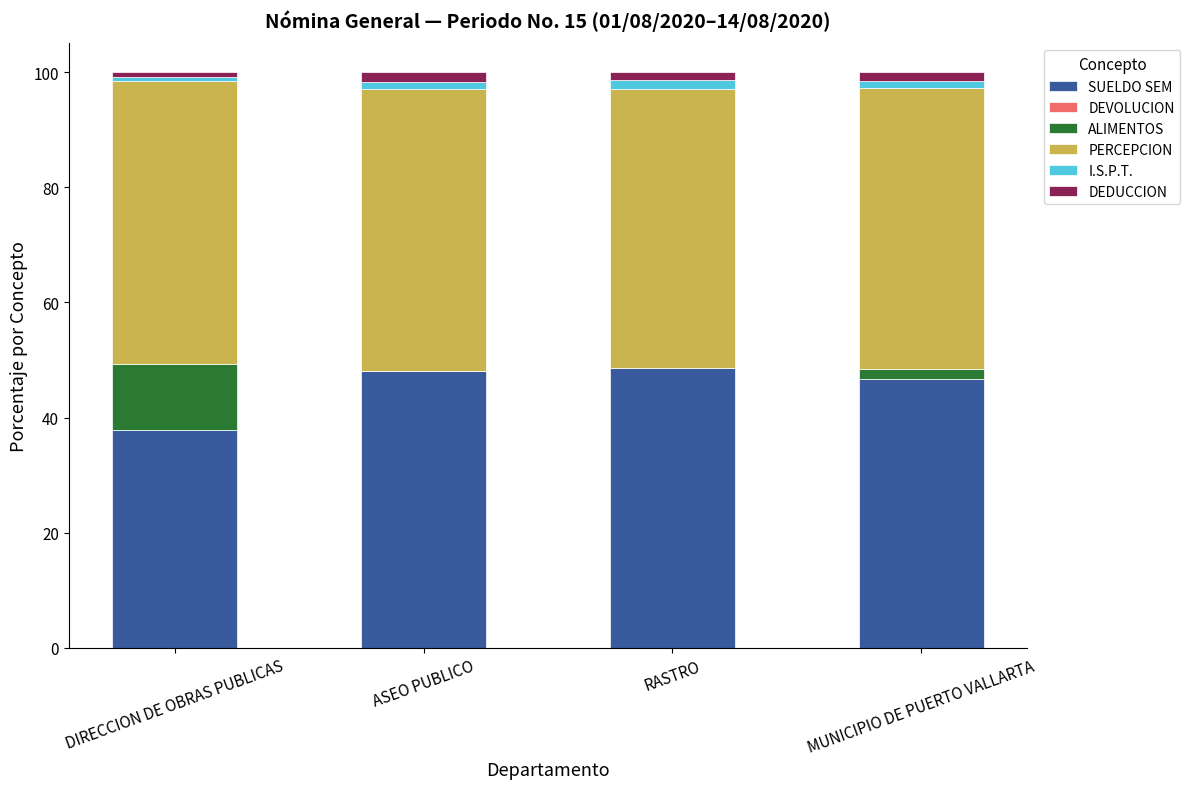

What is the highest value of the SUELDO SEM series?

48.6